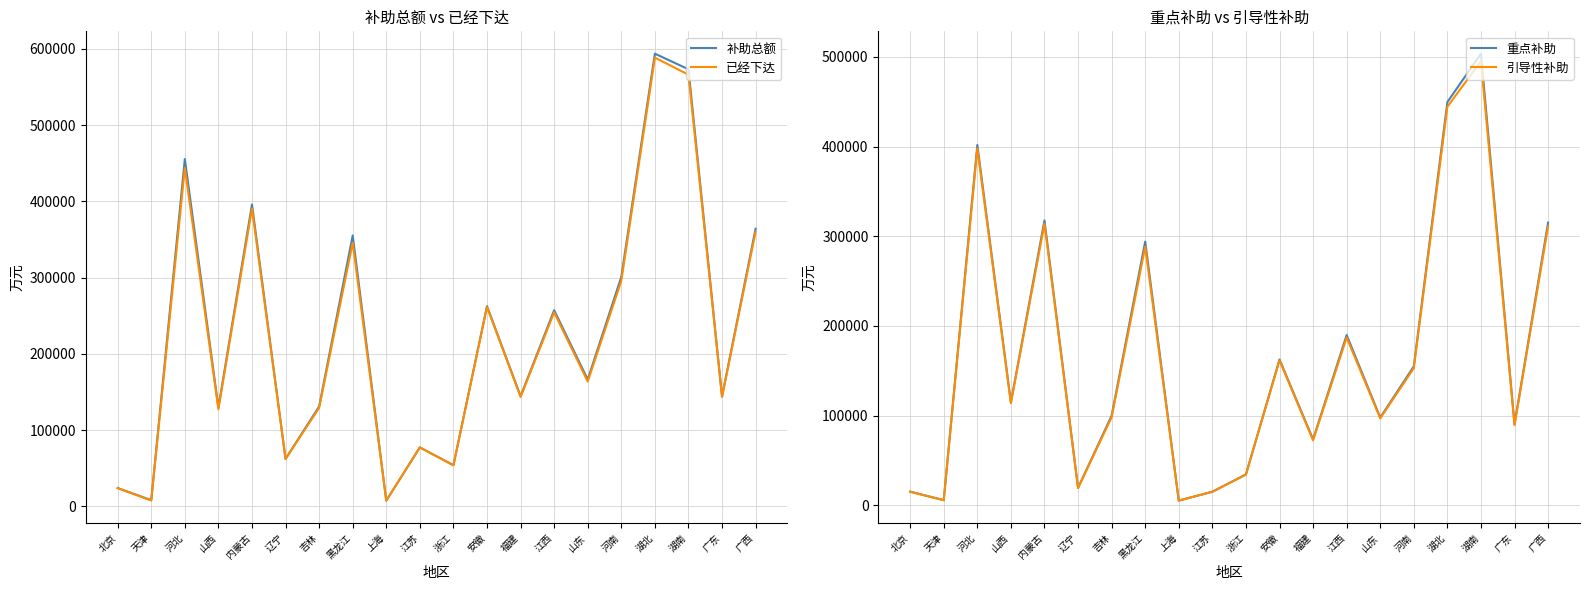

Is it true that 引导性补助 equals 288200 at 黑龙江?

True